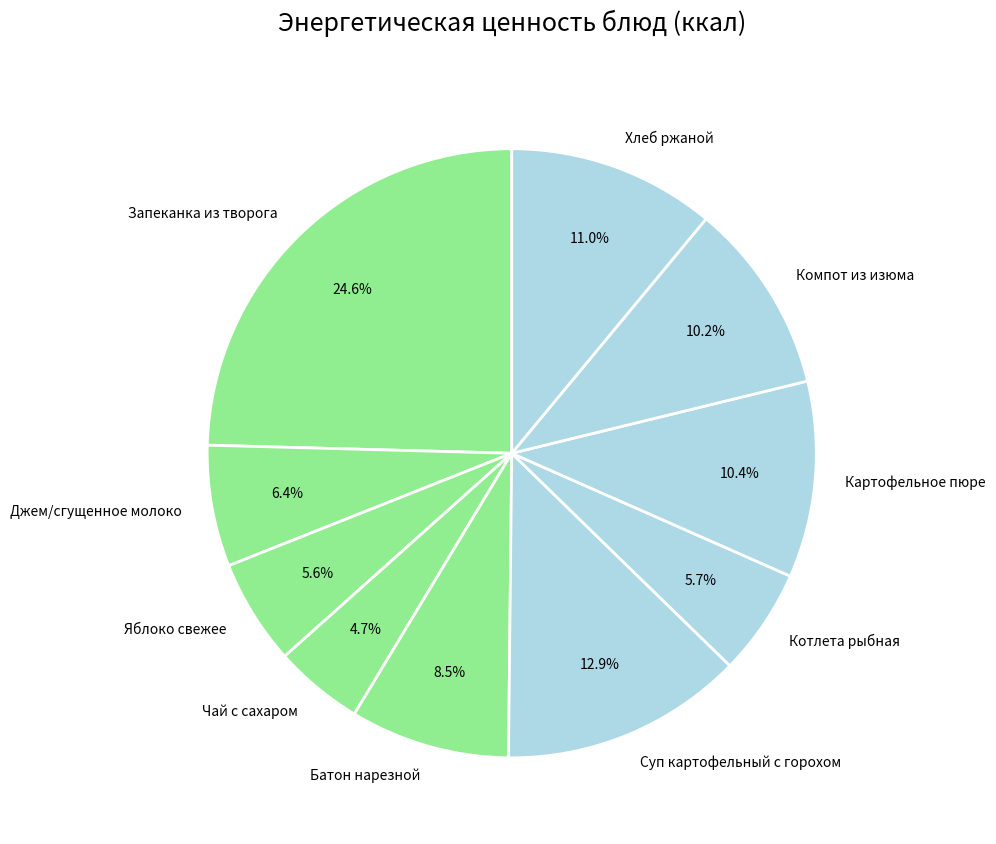

To the nearest percent, what is the difference between the largest and smallest slice percentages?

20%